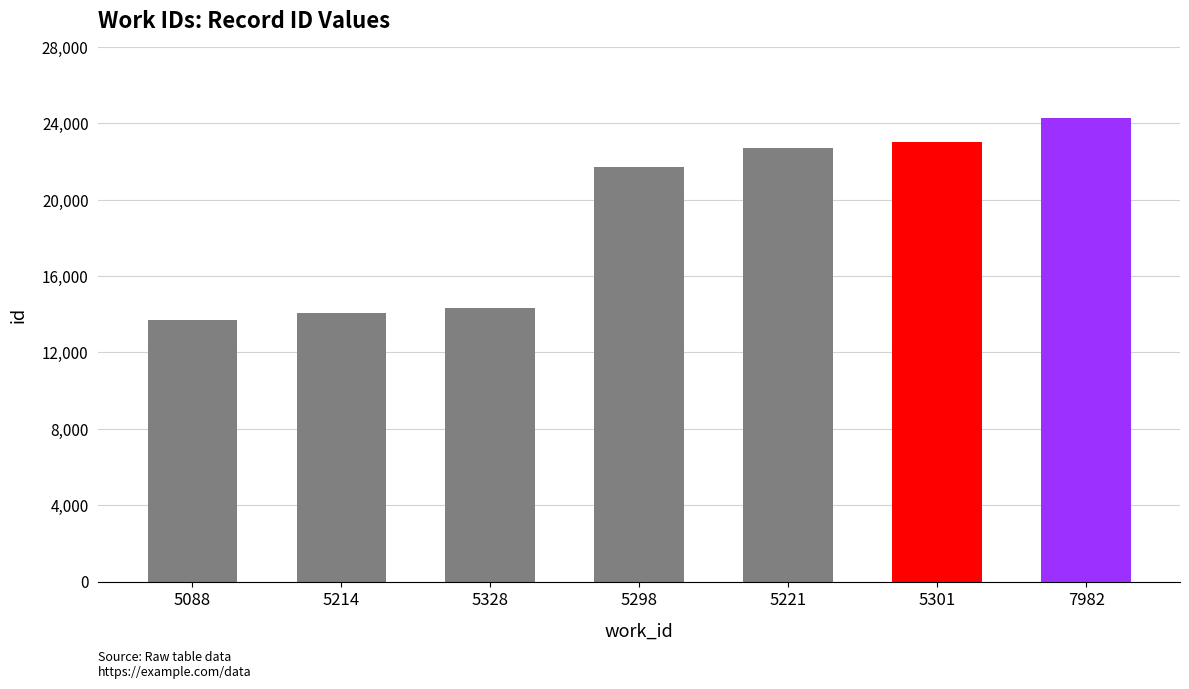

Read the value at 5221.

22698